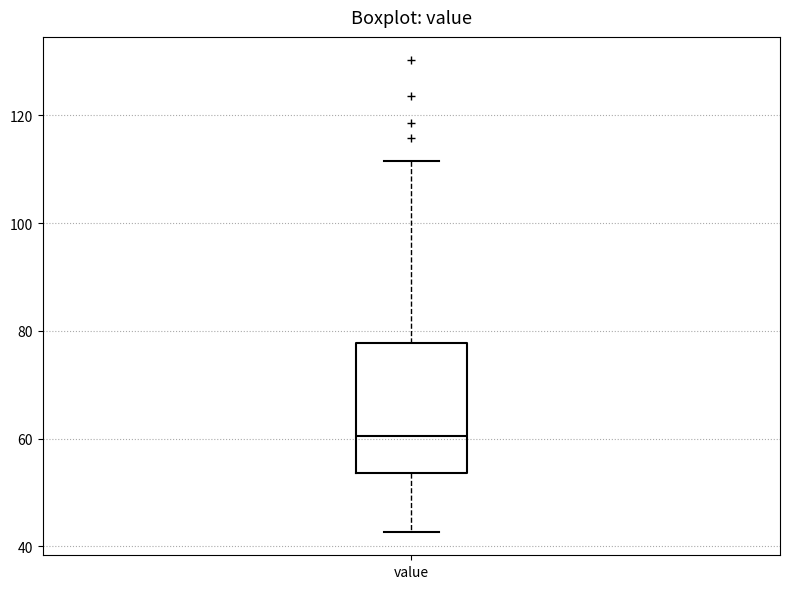

Read this box plot against the y-axis: the position of the median line, the range covered by the box, and the ends of both whiskers. The values are not printed on the chart, so give them approximately, as read against the axis.

median 60, box 54 to 78, whiskers 42 to 112